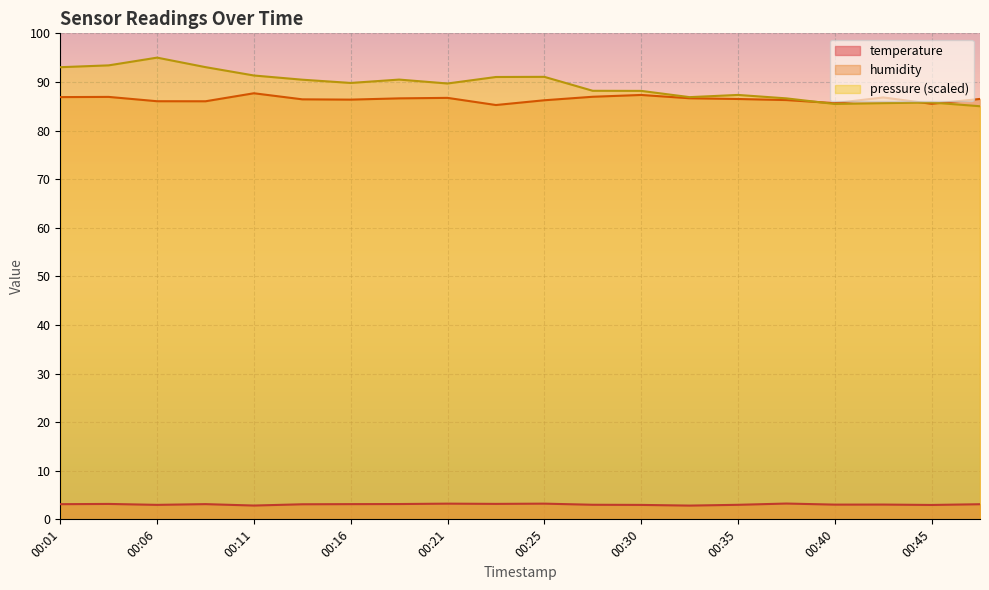

List the series in order of their peak value, lowest first.

temperature, humidity, pressure (scaled)